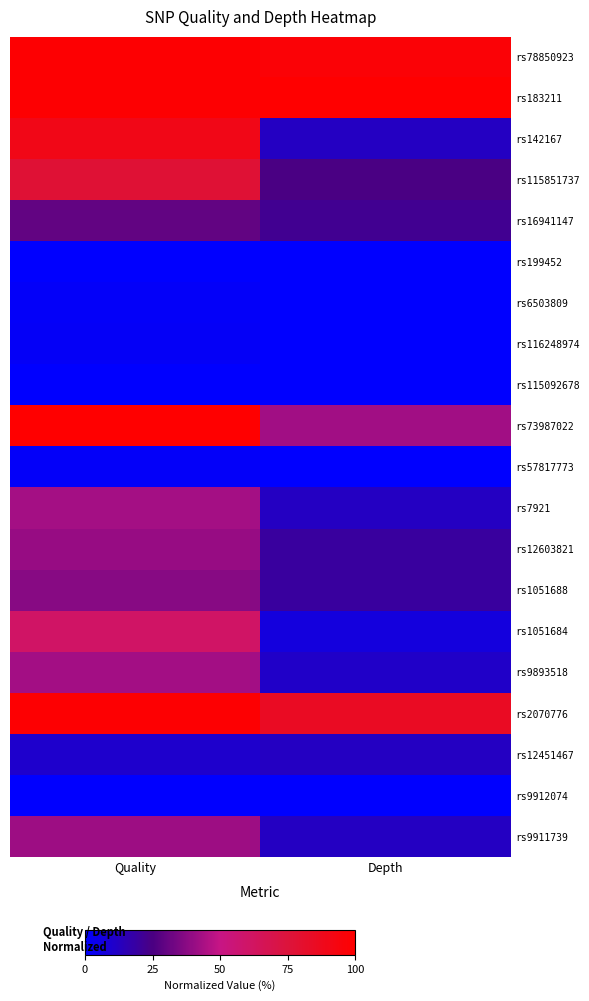

Rank the series at Depth from lowest to highest value.

rs199452, rs6503809, rs116248974, rs115092678, rs57817773, rs9912074, rs1051684, rs9893518, rs142167, rs7921, rs12451467, rs9911739, rs12603821, rs1051688, rs16941147, rs115851737, rs73987022, rs2070776, rs78850923, rs183211